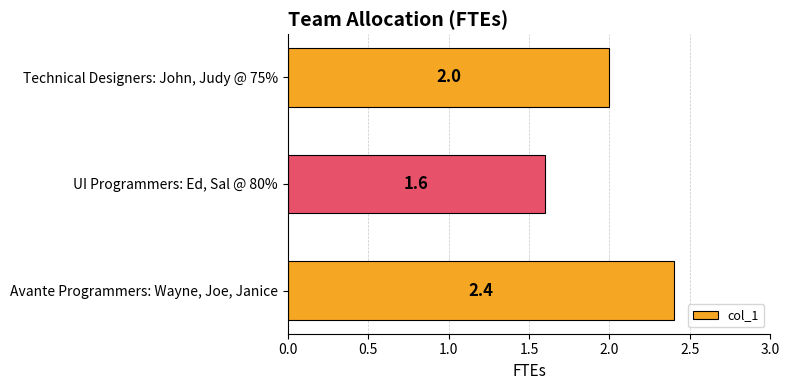

Are the bars horizontal?

Yes